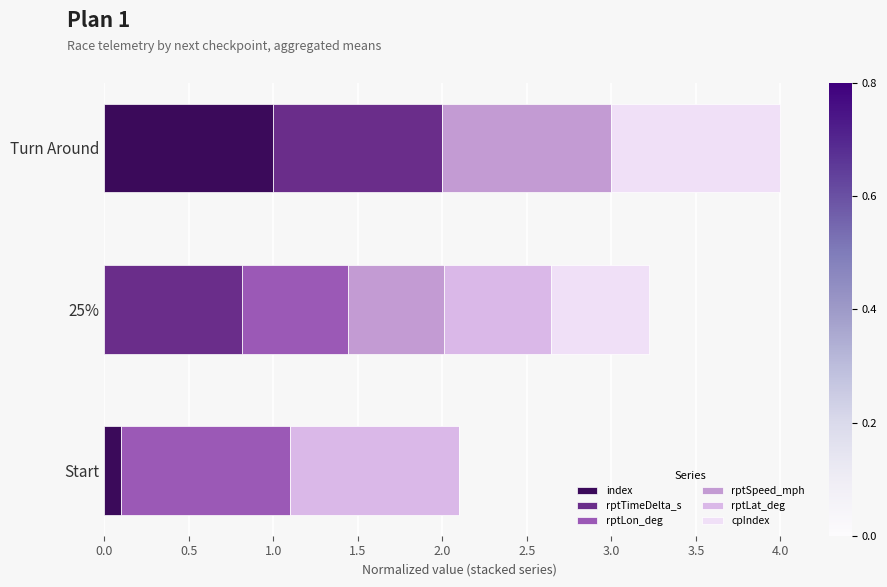

How many values in the index series exceed 0?

2